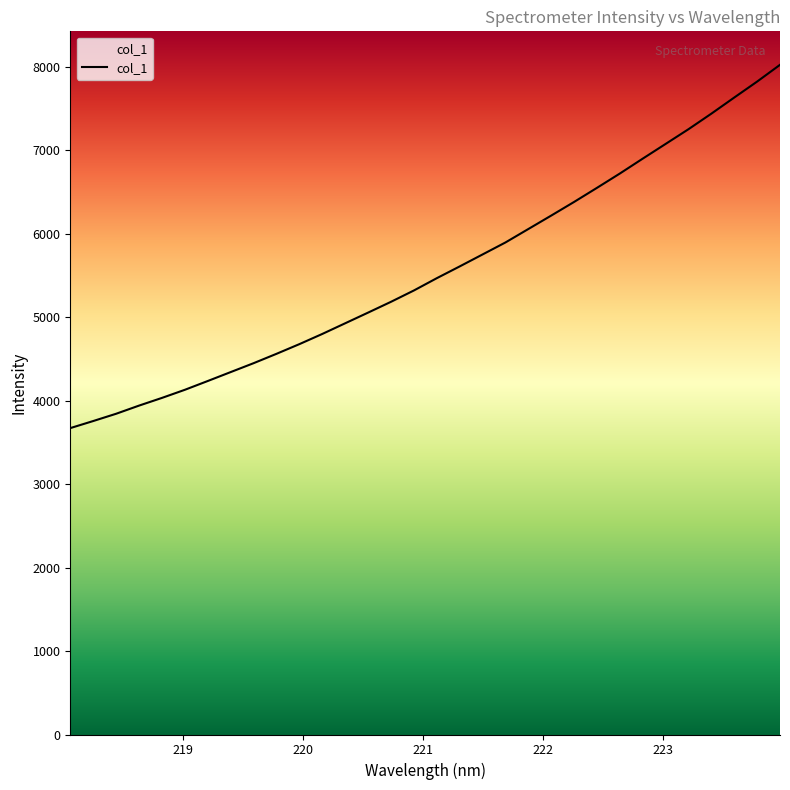

What is the maximum value shown in the chart?

8024.7